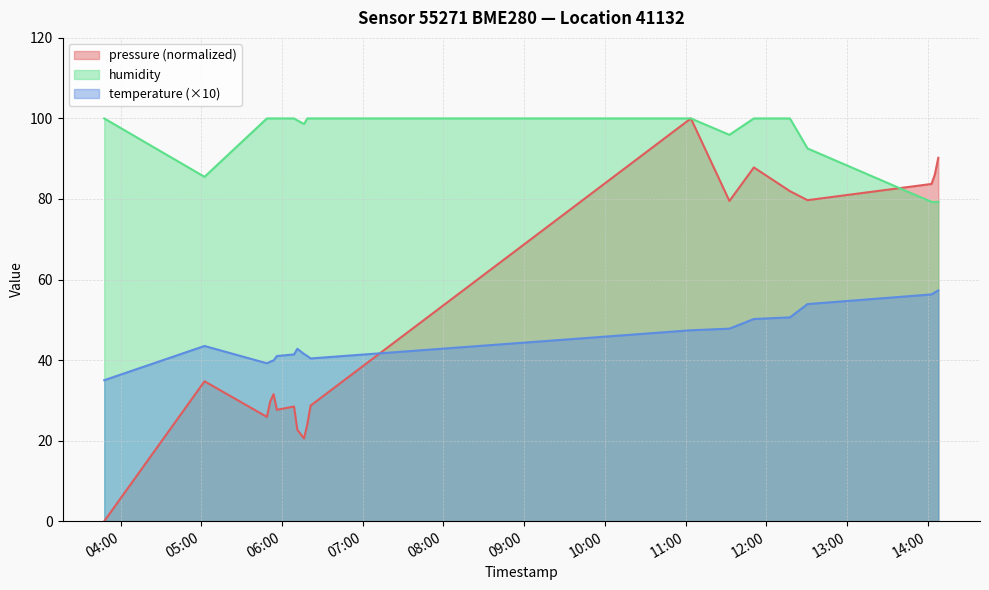

Which series has the largest total across all categories?

humidity